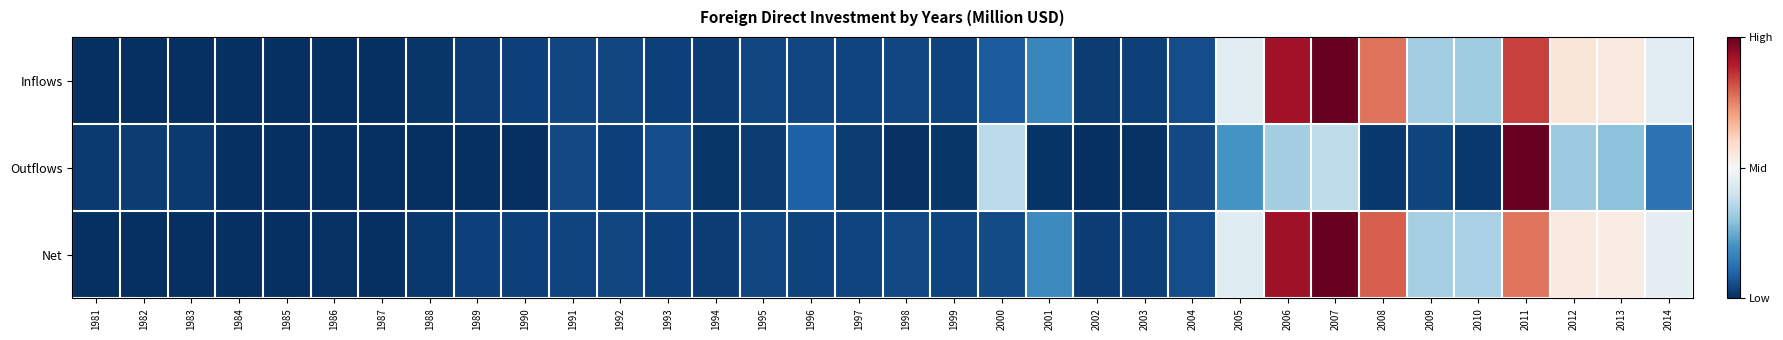

Reading left to right, list all the values displayed in this chart.

Inflows: 1981=0.0	1982=0.0	1983=0.0	1984=0.0	1985=0.0	1986=0.0	1987=0.0	1988=0.0	1989=0.0	1990=0.0	1991=0.0	1992=0.0	1993=0.0	1994=0.0	1995=0.0	1996=0.0	1997=0.0	1998=0.0	1999=0.0	2000=0.1	2001=0.2	2002=0.0	2003=0.0	2004=0.1	2005=0.4	2006=0.9	2007=1.0	2008=0.8	2009=0.3	2010=0.3	2011=0.8	2012=0.6	2013=0.5	2014=0.4
Outflows: 1981=0.0	1982=0.0	1983=0.0	1984=0.0	1985=0.0	1986=0.0	1987=0.0	1988=0.0	1989=0.0	1990=0.0	1991=0.0	1992=0.0	1993=0.1	1994=0.0	1995=0.0	1996=0.1	1997=0.0	1998=0.0	1999=0.0	2000=0.4	2001=0.0	2002=0.0	2003=0.0	2004=0.0	2005=0.2	2006=0.3	2007=0.4	2008=0.0	2009=0.0	2010=0.0	2011=1.0	2012=0.3	2013=0.3	2014=0.1
Net: 1981=0.0	1982=0.0	1983=0.0	1984=0.0	1985=0.0	1986=0.0	1987=0.0	1988=0.0	1989=0.0	1990=0.0	1991=0.0	1992=0.0	1993=0.0	1994=0.0	1995=0.0	1996=0.0	1997=0.0	1998=0.0	1999=0.0	2000=0.1	2001=0.2	2002=0.0	2003=0.0	2004=0.1	2005=0.4	2006=0.9	2007=1.0	2008=0.8	2009=0.3	2010=0.3	2011=0.8	2012=0.5	2013=0.5	2014=0.5